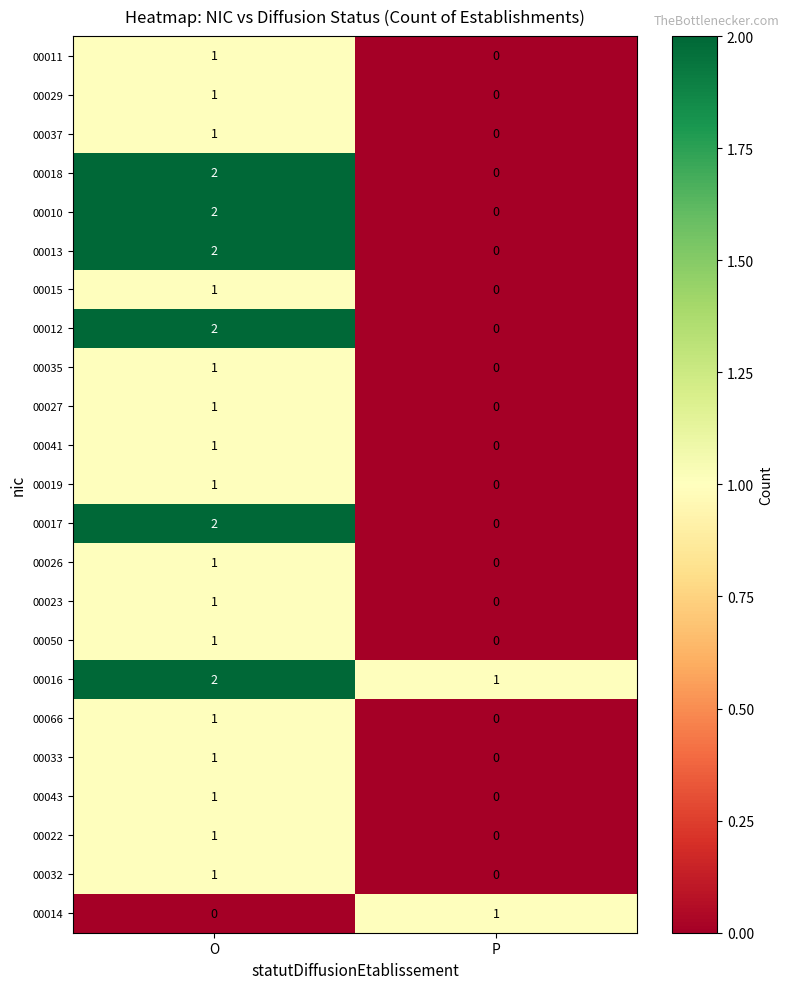

The value of 00032 at P is 0. True or false?

True